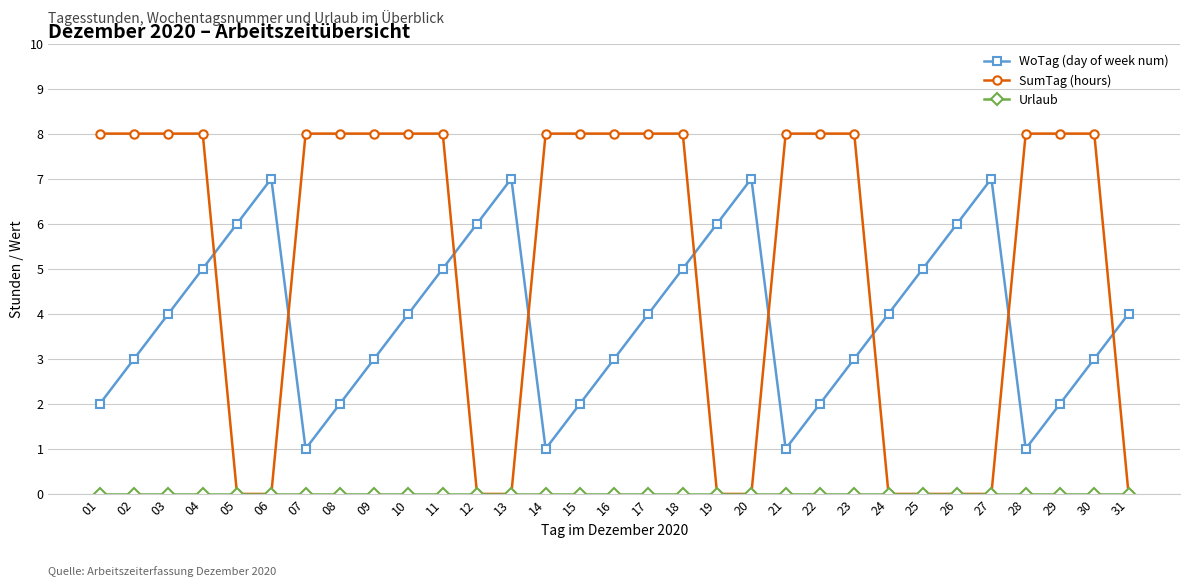

How many data points does each series have?

31